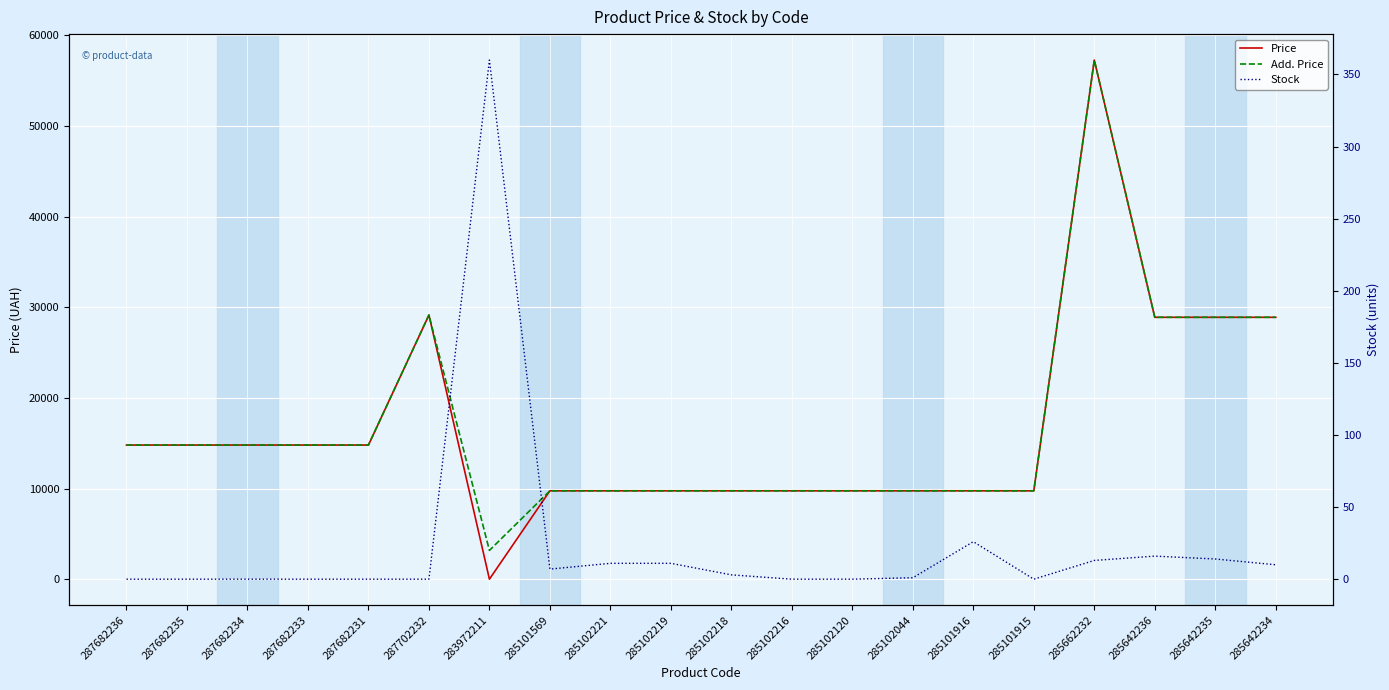

How many interior local peaks does the Price series have?

2